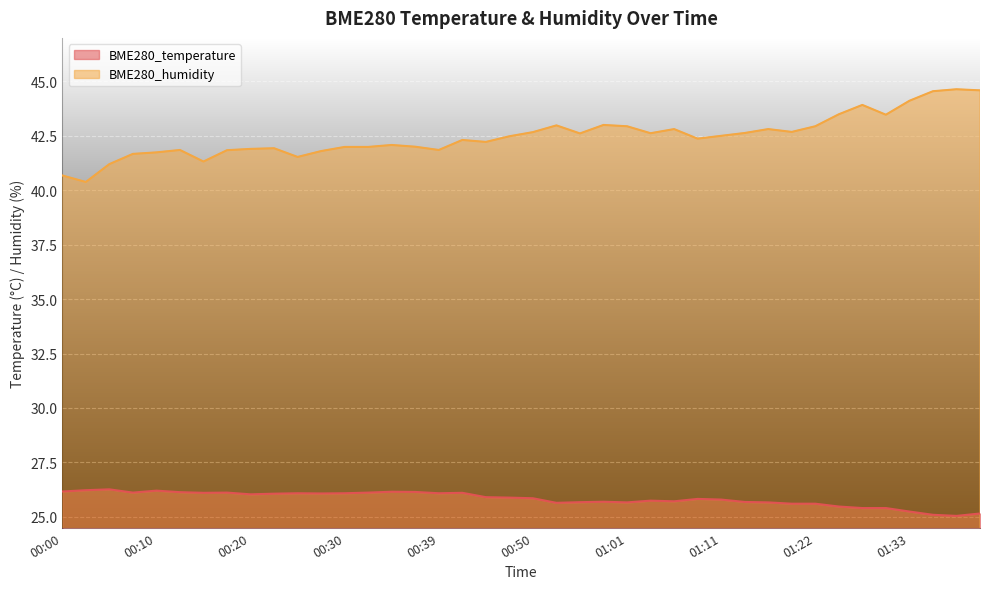

What position from the right is 00:56?

18